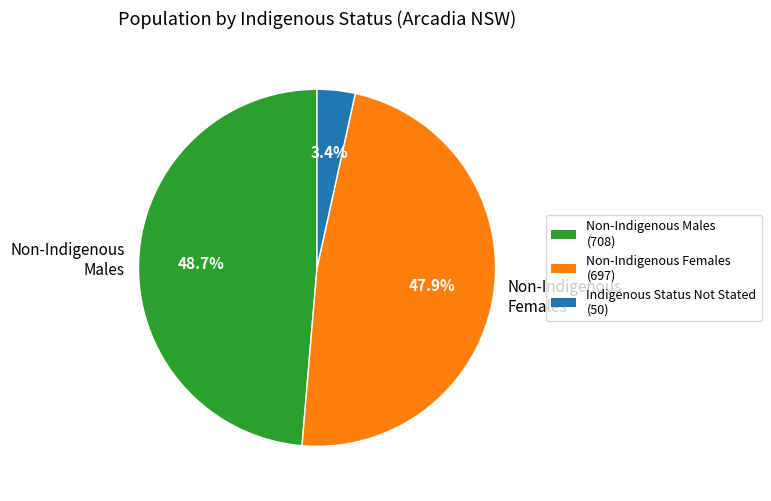

Is there any slice that represents more than half of the pie?

No